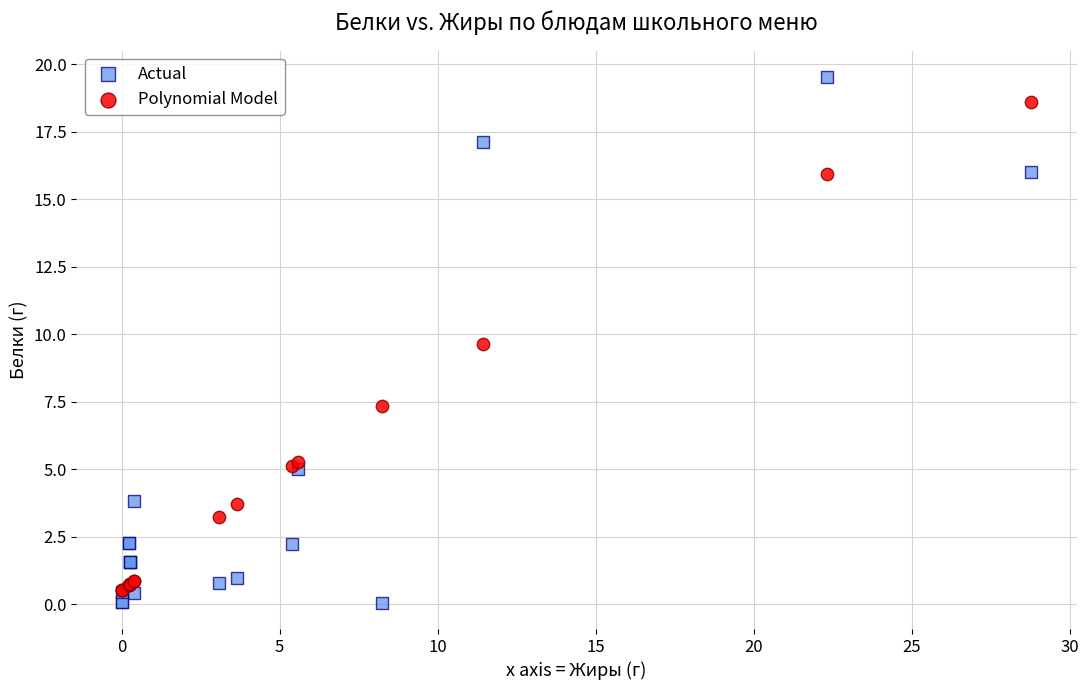

Which series contains the lowest Y value?

Actual